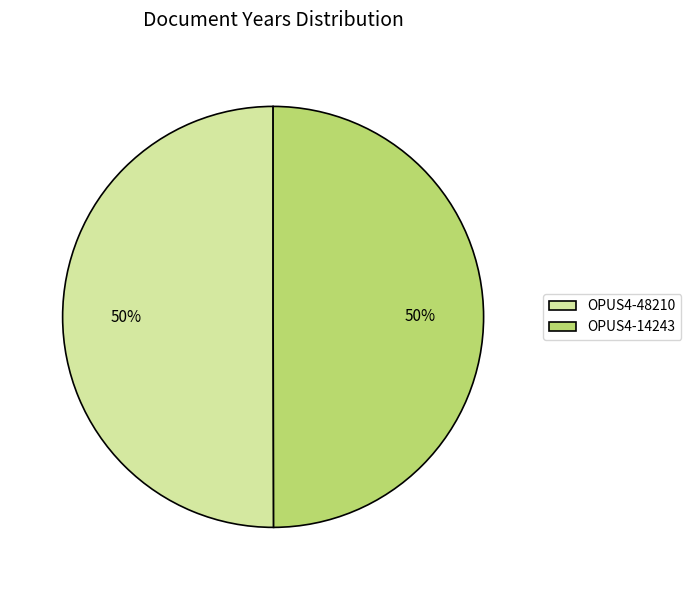

The OPUS4-14243 slice represents 37% of the pie. True or false?

False